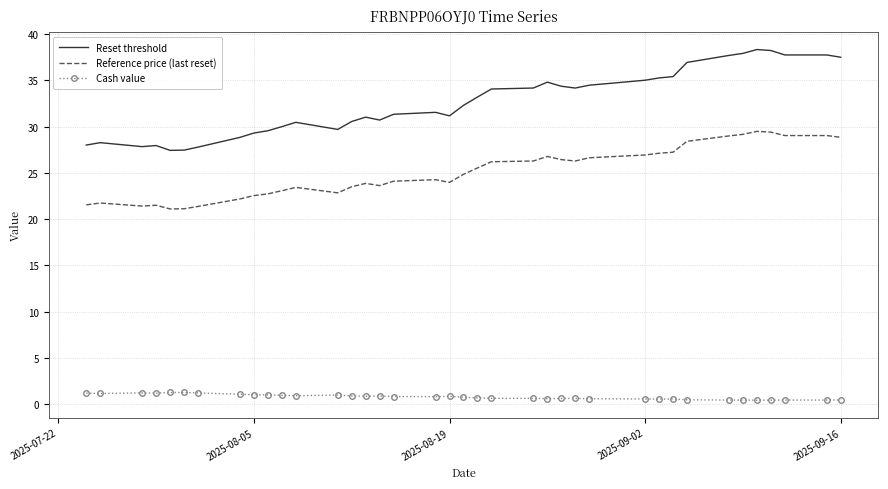

What are all the series names shown in the legend?

Reset threshold, Reference price (last reset), Cash value